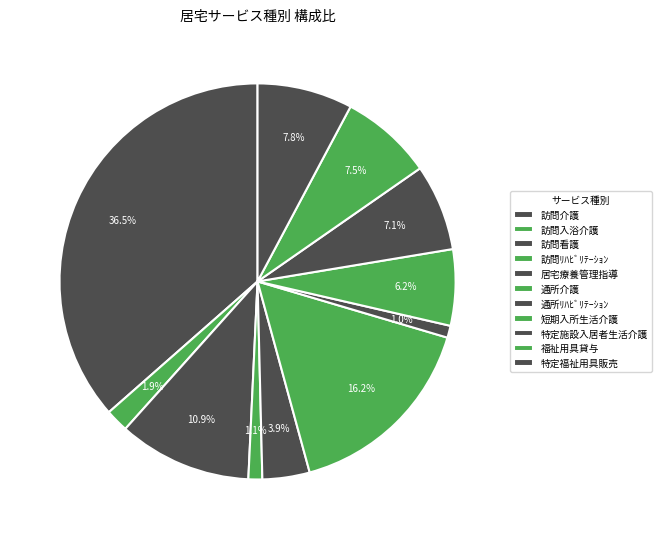

To the nearest percent, what is the average slice percentage?

9%